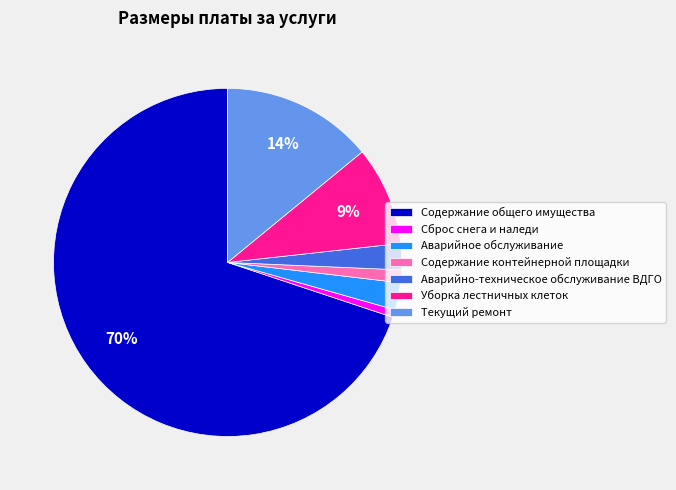

Is it true that Текущий ремонт is 23% of the pie?

False